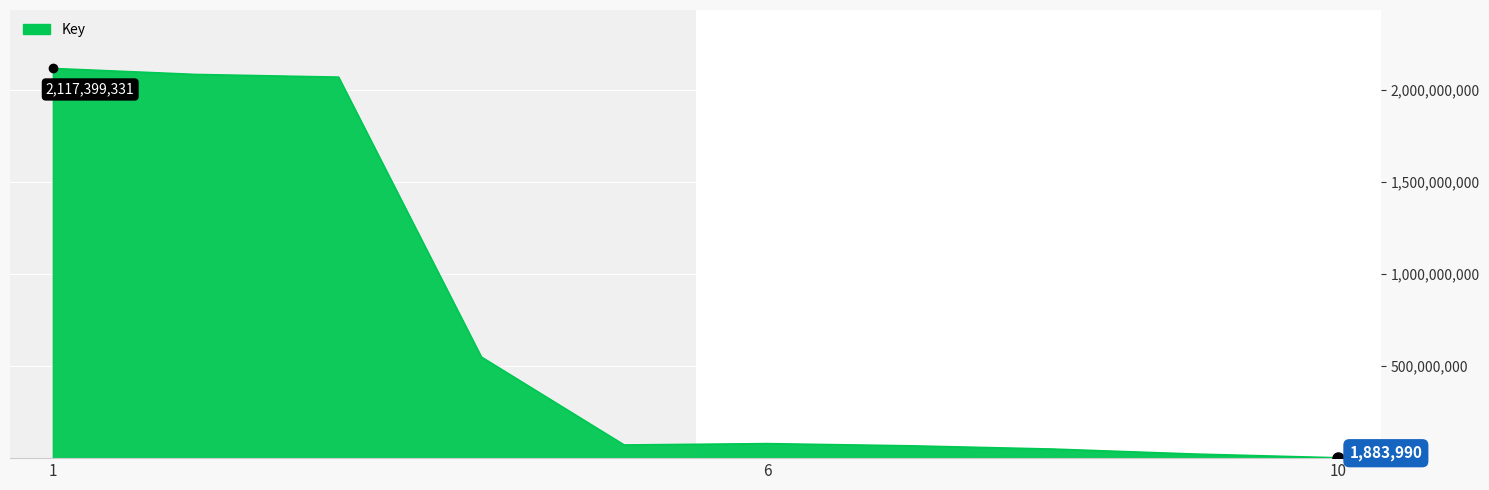

What is the maximum value shown in the chart?

2117399331